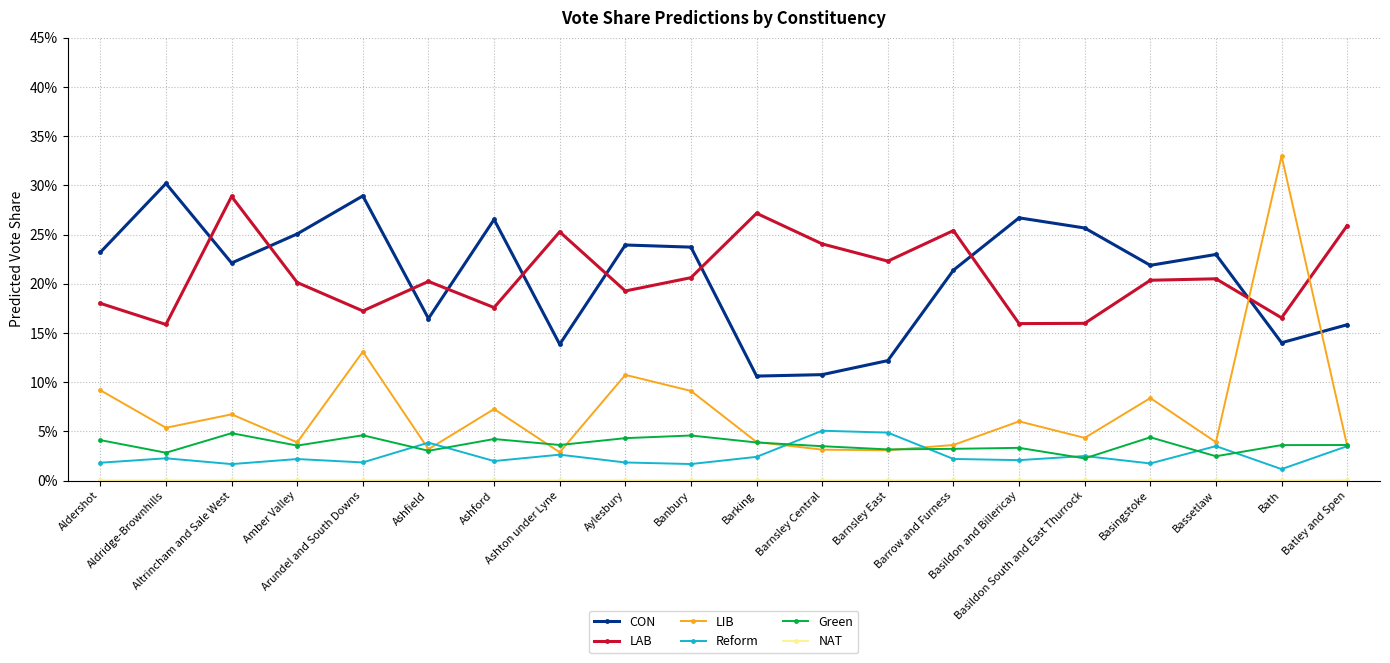

Reading right to left, extract all data points from this chart.

CON: Batley and Spen=0.2	Bath=0.1	Bassetlaw=0.2	Basingstoke=0.2	Basildon South and East Thurrock=0.3	Basildon and Billericay=0.3	Barrow and Furness=0.2	Barnsley East=0.1	Barnsley Central=0.1	Barking=0.1	Banbury=0.2	Aylesbury=0.2	Ashton under Lyne=0.1	Ashford=0.3	Ashfield=0.2	Arundel and South Downs=0.3	Amber Valley=0.3	Altrincham and Sale West=0.2	Aldridge-Brownhills=0.3	Aldershot=0.2
LAB: Batley and Spen=0.3	Bath=0.2	Bassetlaw=0.2	Basingstoke=0.2	Basildon South and East Thurrock=0.2	Basildon and Billericay=0.2	Barrow and Furness=0.3	Barnsley East=0.2	Barnsley Central=0.2	Barking=0.3	Banbury=0.2	Aylesbury=0.2	Ashton under Lyne=0.3	Ashford=0.2	Ashfield=0.2	Arundel and South Downs=0.2	Amber Valley=0.2	Altrincham and Sale West=0.3	Aldridge-Brownhills=0.2	Aldershot=0.2
LIB: Batley and Spen=0.0	Bath=0.3	Bassetlaw=0.0	Basingstoke=0.1	Basildon South and East Thurrock=0.0	Basildon and Billericay=0.1	Barrow and Furness=0.0	Barnsley East=0.0	Barnsley Central=0.0	Barking=0.0	Banbury=0.1	Aylesbury=0.1	Ashton under Lyne=0.0	Ashford=0.1	Ashfield=0.0	Arundel and South Downs=0.1	Amber Valley=0.0	Altrincham and Sale West=0.1	Aldridge-Brownhills=0.1	Aldershot=0.1
Reform: Batley and Spen=0.0	Bath=0.0	Bassetlaw=0.0	Basingstoke=0.0	Basildon South and East Thurrock=0.0	Basildon and Billericay=0.0	Barrow and Furness=0.0	Barnsley East=0.0	Barnsley Central=0.1	Barking=0.0	Banbury=0.0	Aylesbury=0.0	Ashton under Lyne=0.0	Ashford=0.0	Ashfield=0.0	Arundel and South Downs=0.0	Amber Valley=0.0	Altrincham and Sale West=0.0	Aldridge-Brownhills=0.0	Aldershot=0.0
Green: Batley and Spen=0.0	Bath=0.0	Bassetlaw=0.0	Basingstoke=0.0	Basildon South and East Thurrock=0.0	Basildon and Billericay=0.0	Barrow and Furness=0.0	Barnsley East=0.0	Barnsley Central=0.0	Barking=0.0	Banbury=0.0	Aylesbury=0.0	Ashton under Lyne=0.0	Ashford=0.0	Ashfield=0.0	Arundel and South Downs=0.0	Amber Valley=0.0	Altrincham and Sale West=0.0	Aldridge-Brownhills=0.0	Aldershot=0.0
NAT: Batley and Spen=0.0	Bath=0.0	Bassetlaw=0.0	Basingstoke=0.0	Basildon South and East Thurrock=0.0	Basildon and Billericay=0.0	Barrow and Furness=0.0	Barnsley East=0.0	Barnsley Central=0.0	Barking=0.0	Banbury=0.0	Aylesbury=0.0	Ashton under Lyne=0.0	Ashford=0.0	Ashfield=0.0	Arundel and South Downs=0.0	Amber Valley=0.0	Altrincham and Sale West=0.0	Aldridge-Brownhills=0.0	Aldershot=0.0